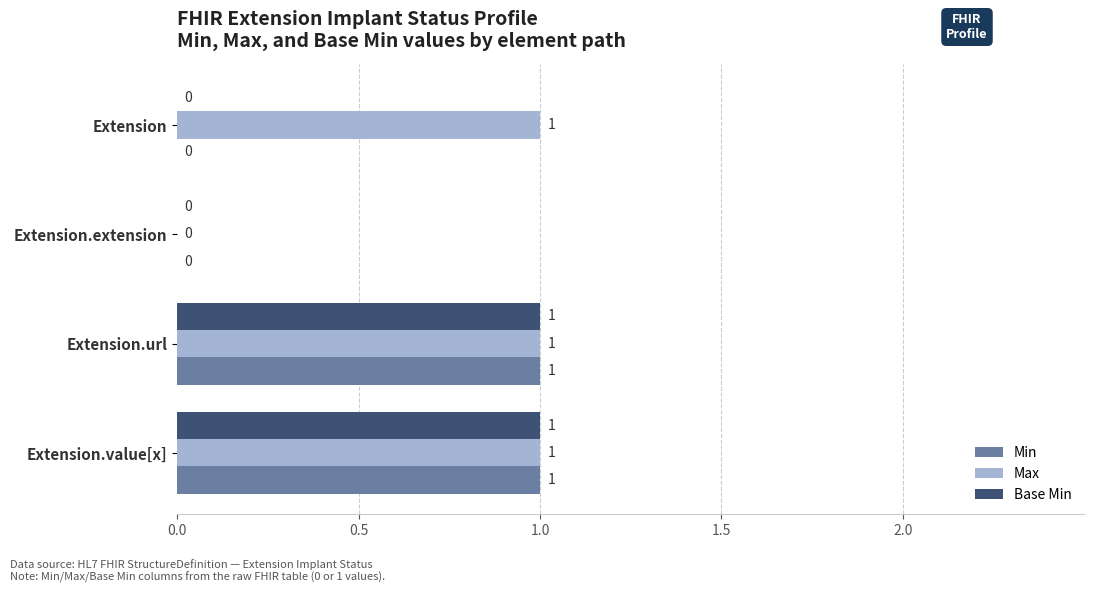

How many Max values are between 1 and 2?

3